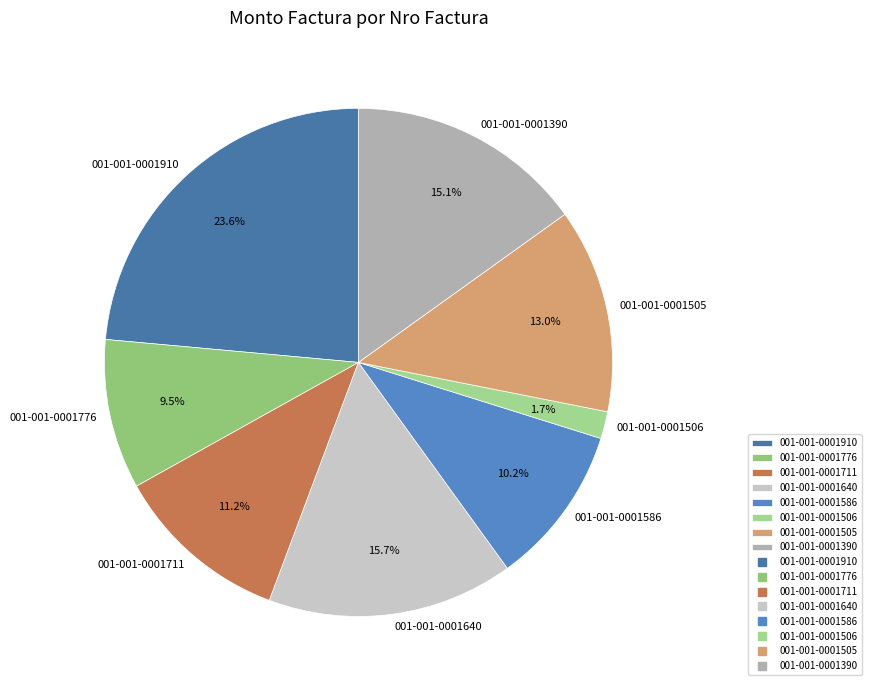

What is the ratio of the value at 001-001-0001506 to the value at 001-001-0001505?

0.1